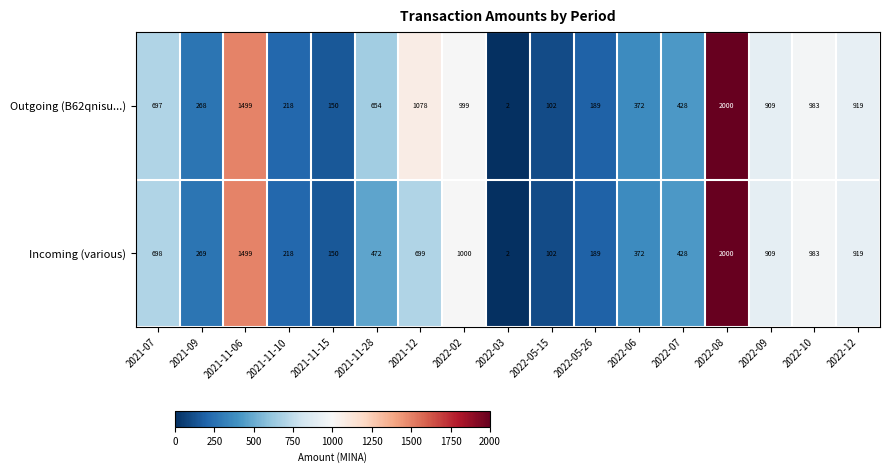

What is the maximum value for Outgoing (B62qnisu...)?

2000